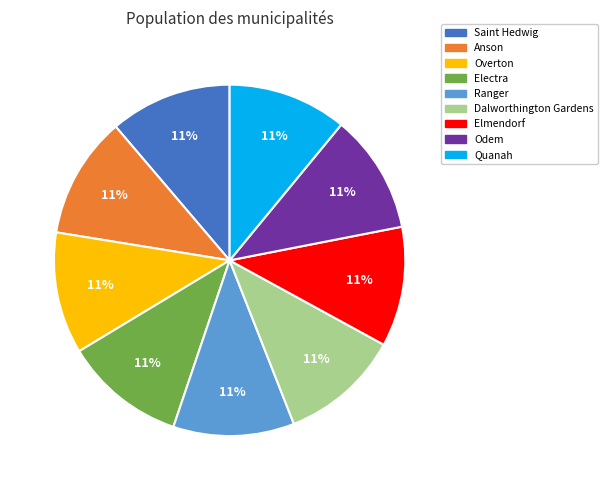

What percentage is the Elmendorf slice, to the nearest percent?

11%